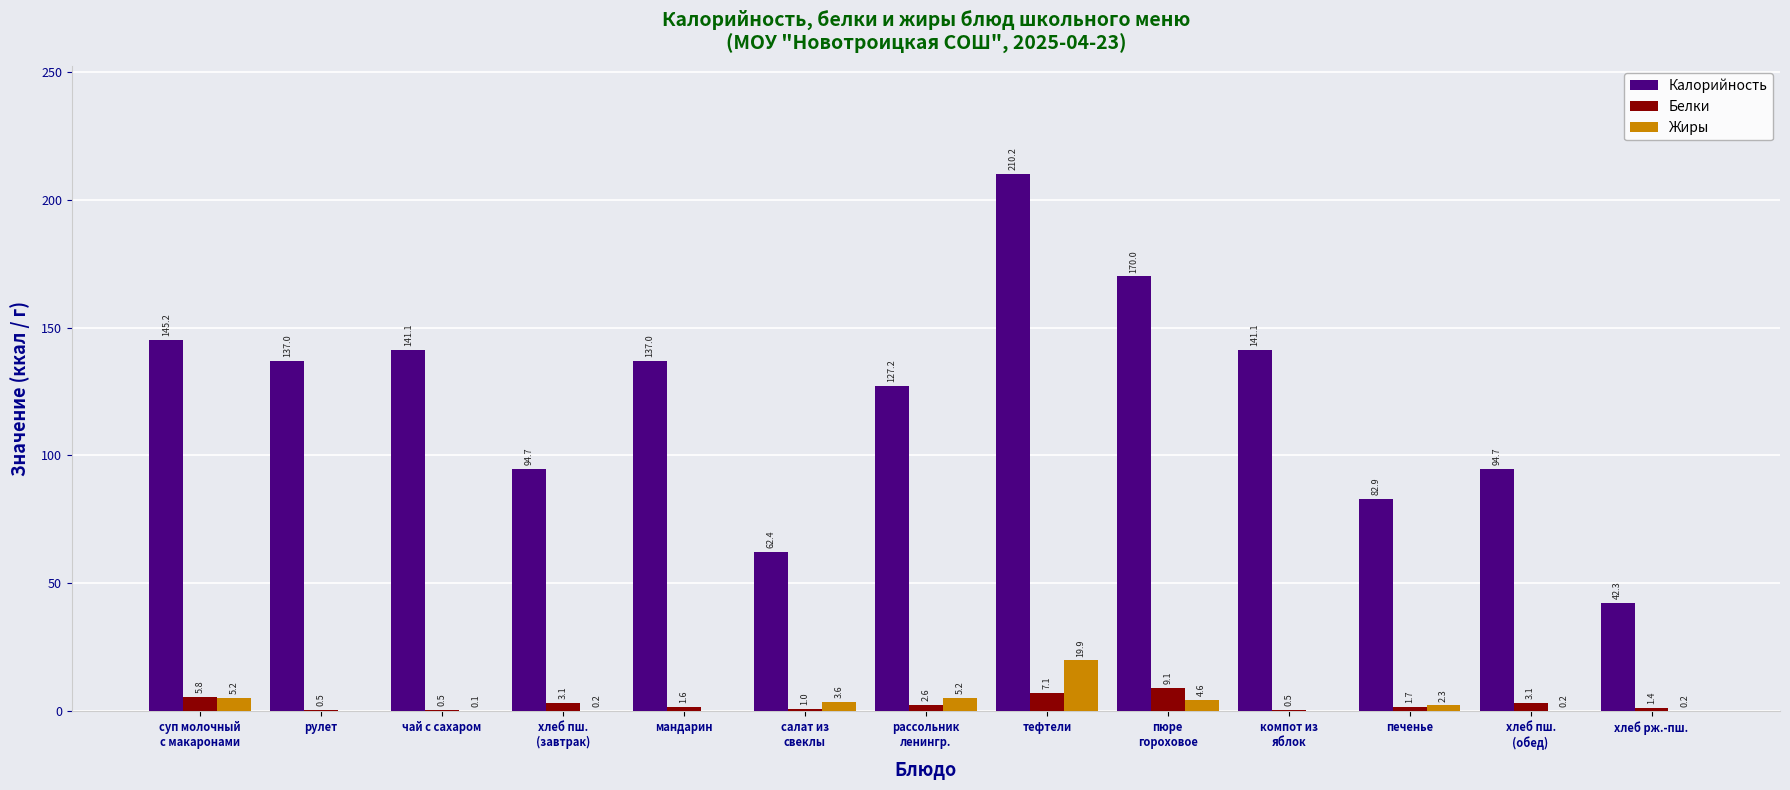

Is it true that Жиры equals 31.4 at тефтели?

False